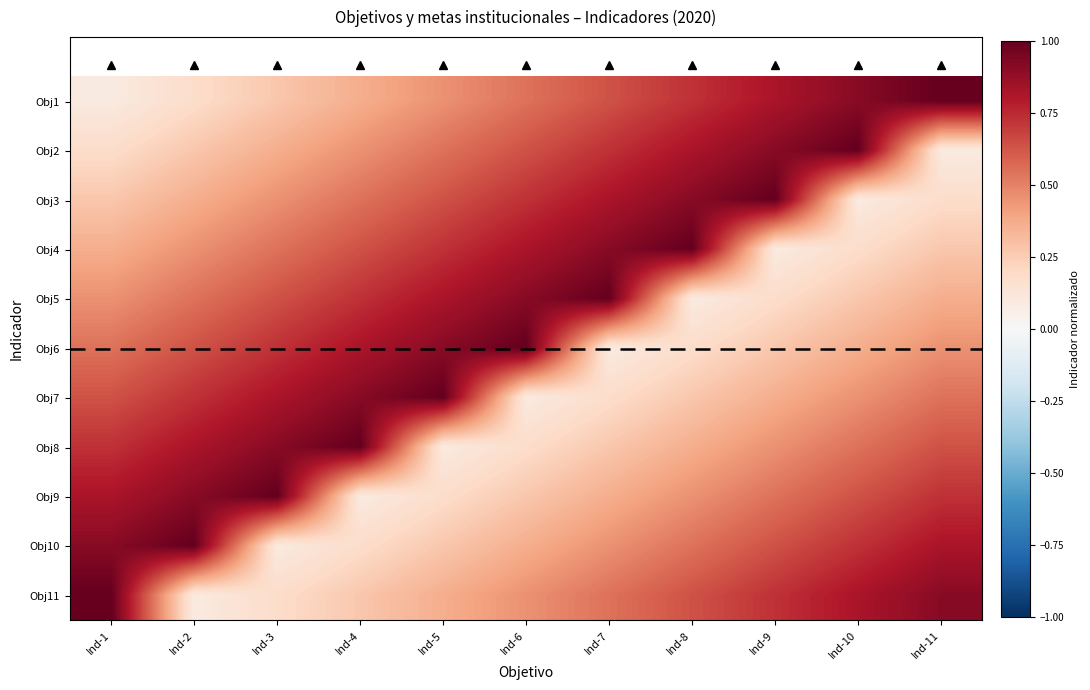

Reading right to left, list all the values displayed in this chart.

Obj1: Ind-11=1.0	Ind-10=0.9	Ind-9=0.8	Ind-8=0.7	Ind-7=0.6	Ind-6=0.5	Ind-5=0.5	Ind-4=0.4	Ind-3=0.3	Ind-2=0.2	Ind-1=0.1
Obj2: Ind-11=0.1	Ind-10=1.0	Ind-9=0.9	Ind-8=0.8	Ind-7=0.7	Ind-6=0.6	Ind-5=0.5	Ind-4=0.5	Ind-3=0.4	Ind-2=0.3	Ind-1=0.2
Obj3: Ind-11=0.2	Ind-10=0.1	Ind-9=1.0	Ind-8=0.9	Ind-7=0.8	Ind-6=0.7	Ind-5=0.6	Ind-4=0.5	Ind-3=0.5	Ind-2=0.4	Ind-1=0.3
Obj4: Ind-11=0.3	Ind-10=0.2	Ind-9=0.1	Ind-8=1.0	Ind-7=0.9	Ind-6=0.8	Ind-5=0.7	Ind-4=0.6	Ind-3=0.5	Ind-2=0.5	Ind-1=0.4
Obj5: Ind-11=0.4	Ind-10=0.3	Ind-9=0.2	Ind-8=0.1	Ind-7=1.0	Ind-6=0.9	Ind-5=0.8	Ind-4=0.7	Ind-3=0.6	Ind-2=0.5	Ind-1=0.5
Obj6: Ind-11=0.5	Ind-10=0.4	Ind-9=0.3	Ind-8=0.2	Ind-7=0.1	Ind-6=1.0	Ind-5=0.9	Ind-4=0.8	Ind-3=0.7	Ind-2=0.6	Ind-1=0.5
Obj7: Ind-11=0.5	Ind-10=0.5	Ind-9=0.4	Ind-8=0.3	Ind-7=0.2	Ind-6=0.1	Ind-5=1.0	Ind-4=0.9	Ind-3=0.8	Ind-2=0.7	Ind-1=0.6
Obj8: Ind-11=0.6	Ind-10=0.5	Ind-9=0.5	Ind-8=0.4	Ind-7=0.3	Ind-6=0.2	Ind-5=0.1	Ind-4=1.0	Ind-3=0.9	Ind-2=0.8	Ind-1=0.7
Obj9: Ind-11=0.7	Ind-10=0.6	Ind-9=0.5	Ind-8=0.5	Ind-7=0.4	Ind-6=0.3	Ind-5=0.2	Ind-4=0.1	Ind-3=1.0	Ind-2=0.9	Ind-1=0.8
Obj10: Ind-11=0.8	Ind-10=0.7	Ind-9=0.6	Ind-8=0.5	Ind-7=0.5	Ind-6=0.4	Ind-5=0.3	Ind-4=0.2	Ind-3=0.1	Ind-2=1.0	Ind-1=0.9
Obj11: Ind-11=0.9	Ind-10=0.8	Ind-9=0.7	Ind-8=0.6	Ind-7=0.5	Ind-6=0.5	Ind-5=0.4	Ind-4=0.3	Ind-3=0.2	Ind-2=0.1	Ind-1=1.0